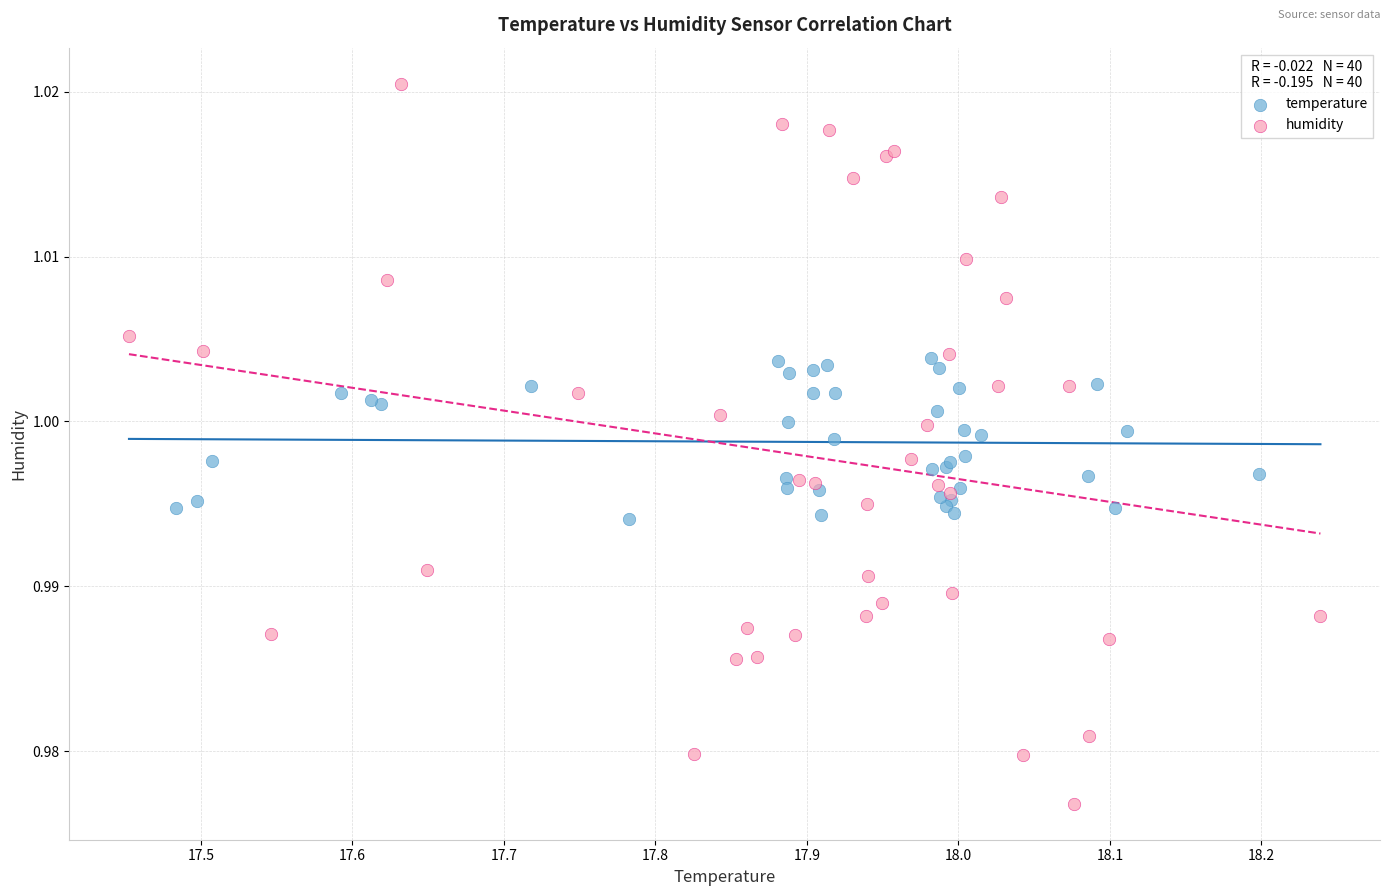

Which series contains the lowest Y value?

humidity